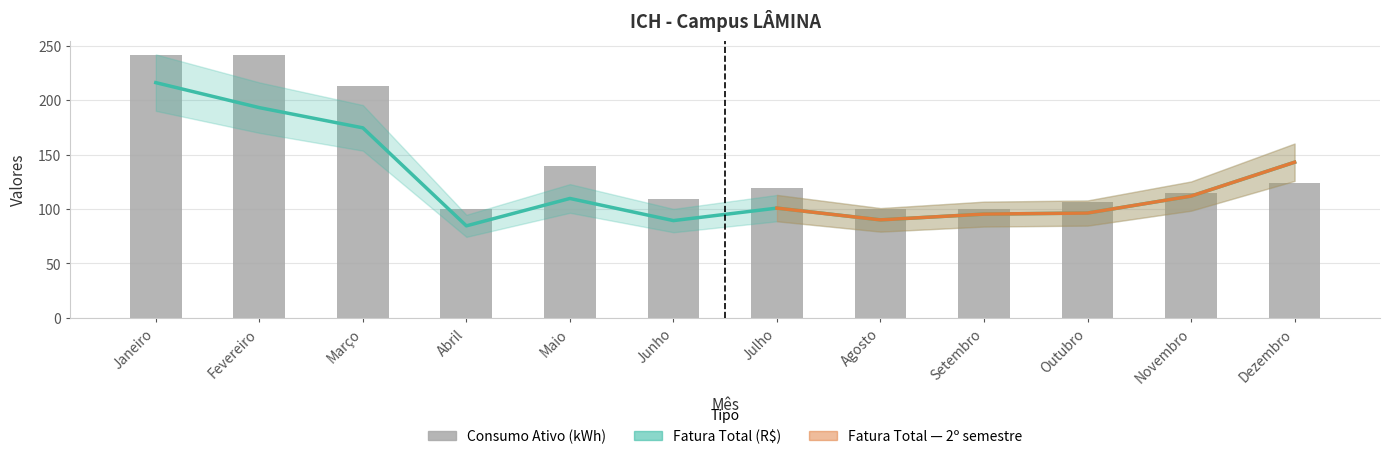

Reading right to left, transcribe all the data shown in this chart.

Fatura Total (R$): Dezembro=142.9	Novembro=111.8	Outubro=96.3	Setembro=95.3	Agosto=90.0	Julho=100.8	Junho=89.3	Maio=109.6	Abril=84.5	Março=174.5	Fevereiro=193.0	Janeiro=216.0
Consumo Ativo (kWh): Dezembro=124.0	Novembro=115.0	Outubro=106.0	Setembro=100.0	Agosto=100.0	Julho=119.0	Junho=109.0	Maio=139.0	Abril=100.0	Março=213.0	Fevereiro=241.0	Janeiro=241.0